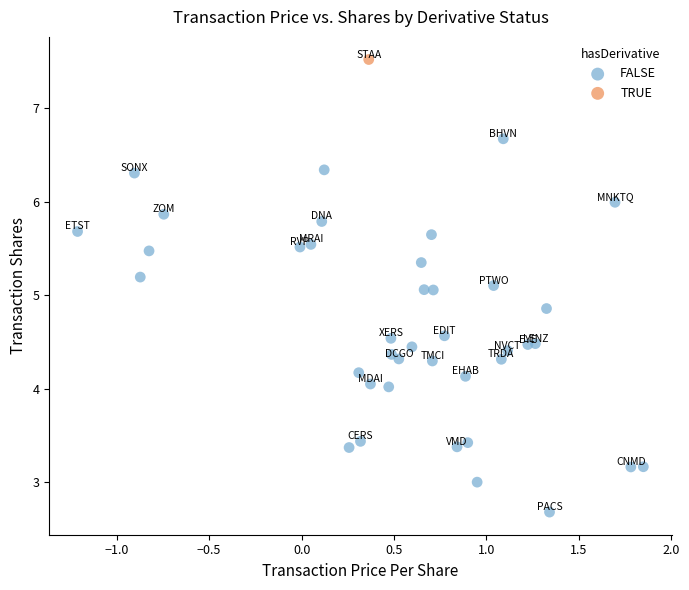

What are all the series names shown in the legend?

FALSE, TRUE